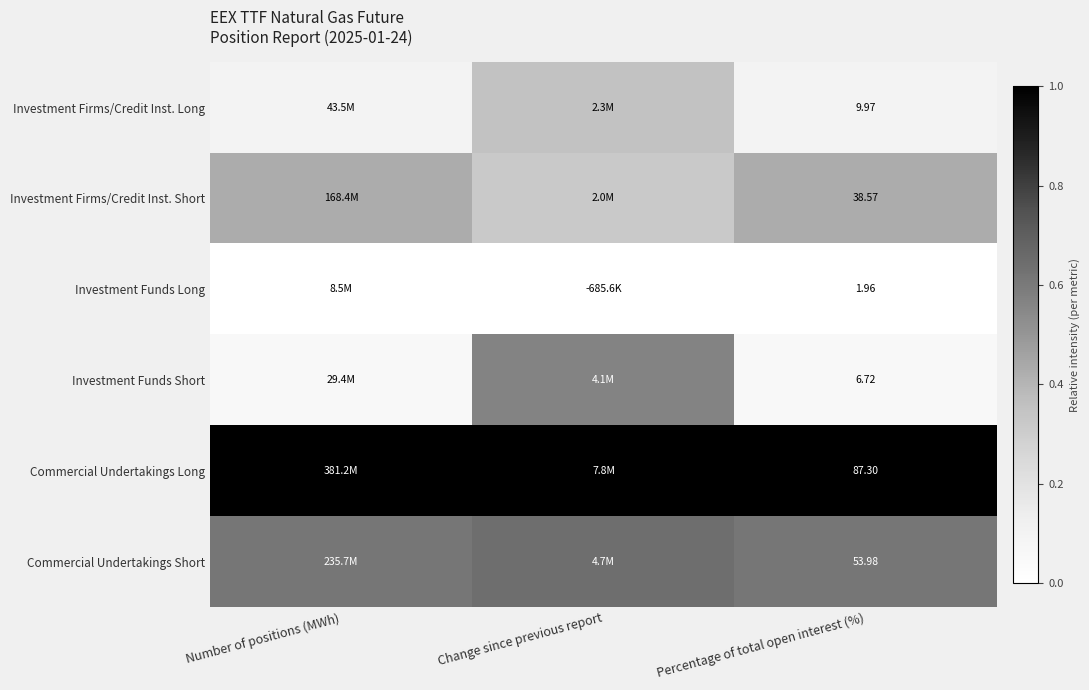

At Percentage of total open interest (%), list the series in order from smallest to largest.

Investment Funds Long, Investment Funds Short, Investment Firms/Credit Inst. Long, Investment Firms/Credit Inst. Short, Commercial Undertakings Short, Commercial Undertakings Long